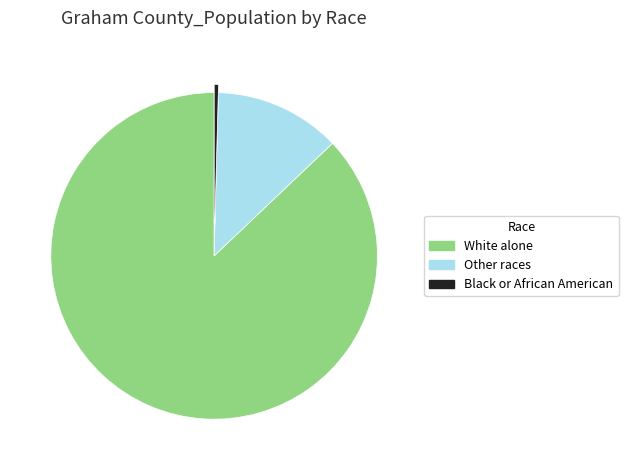

Which has a higher value, Black or African American or White alone?

White alone